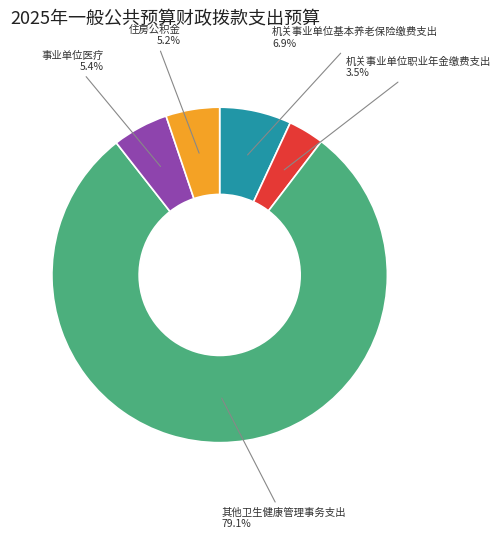

Count the number of slices in the pie.

5